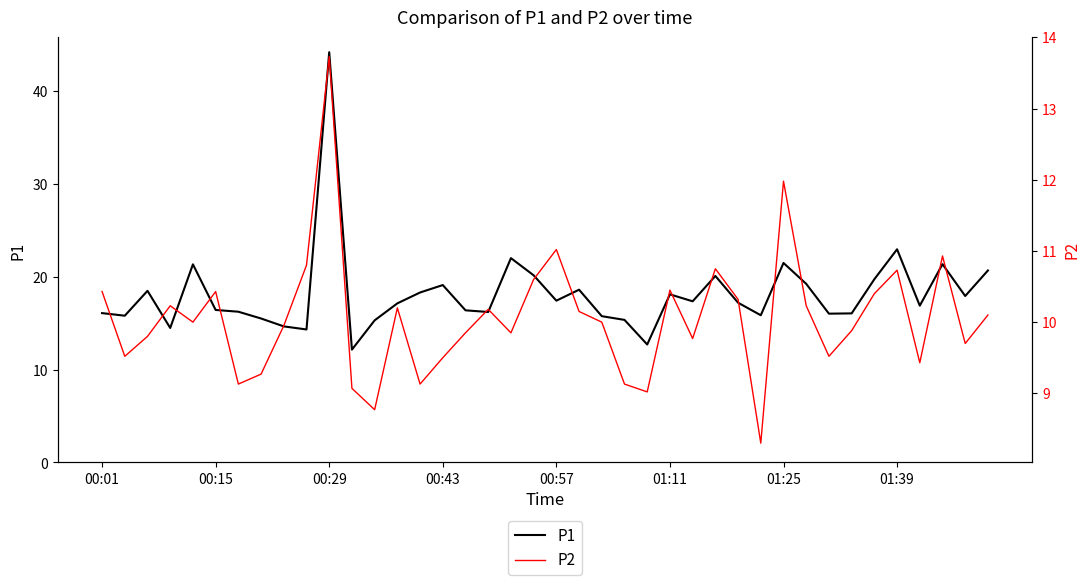

True or false: P2 and P1 intersect in this chart.

False